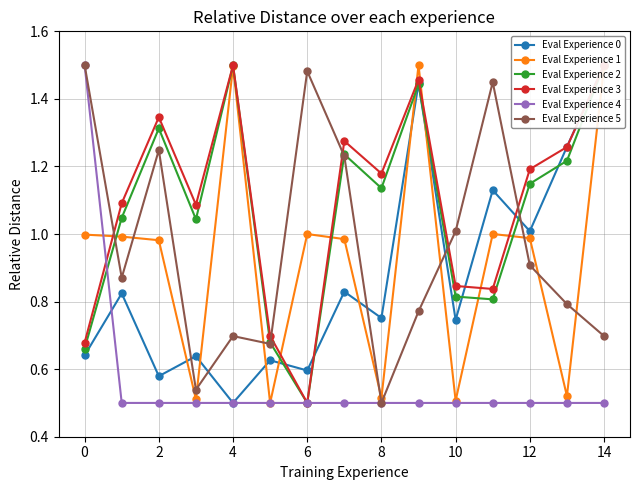

What is the difference between the maximum and minimum values in the Eval Experience 4 series?

1.0